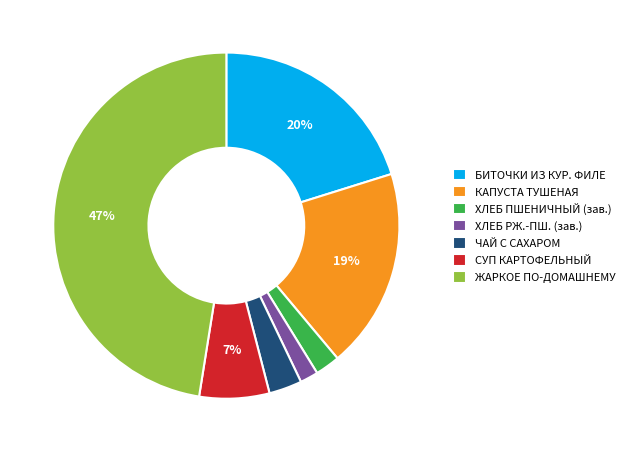

Between КАПУСТА ТУШЕНАЯ and БИТОЧКИ ИЗ КУР. ФИЛЕ, which is larger?

БИТОЧКИ ИЗ КУР. ФИЛЕ